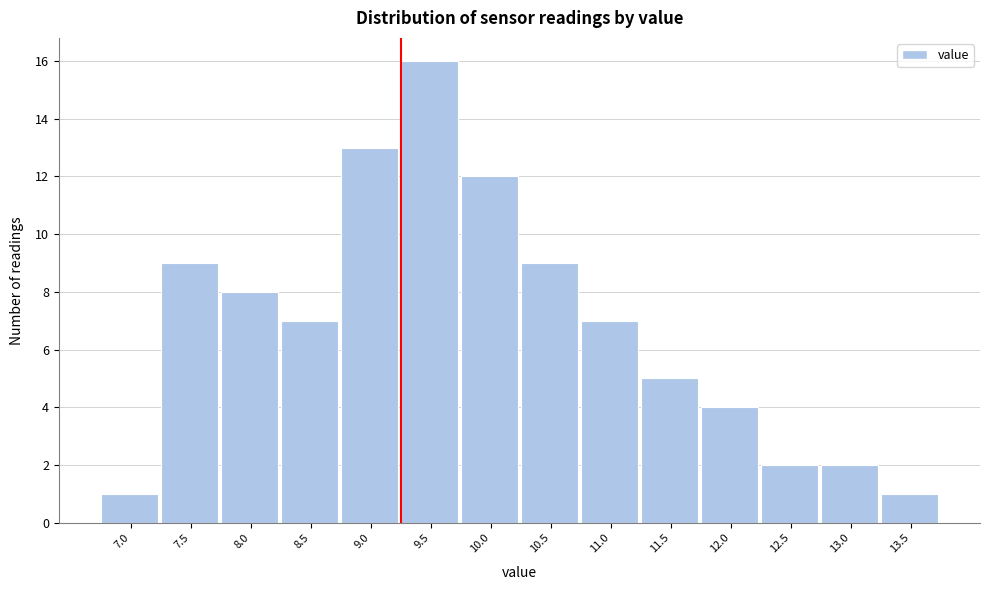

Reading right to left, list all the values displayed in this chart.

1	2	2	4	5	7	9	12	16	13	7	8	9	1